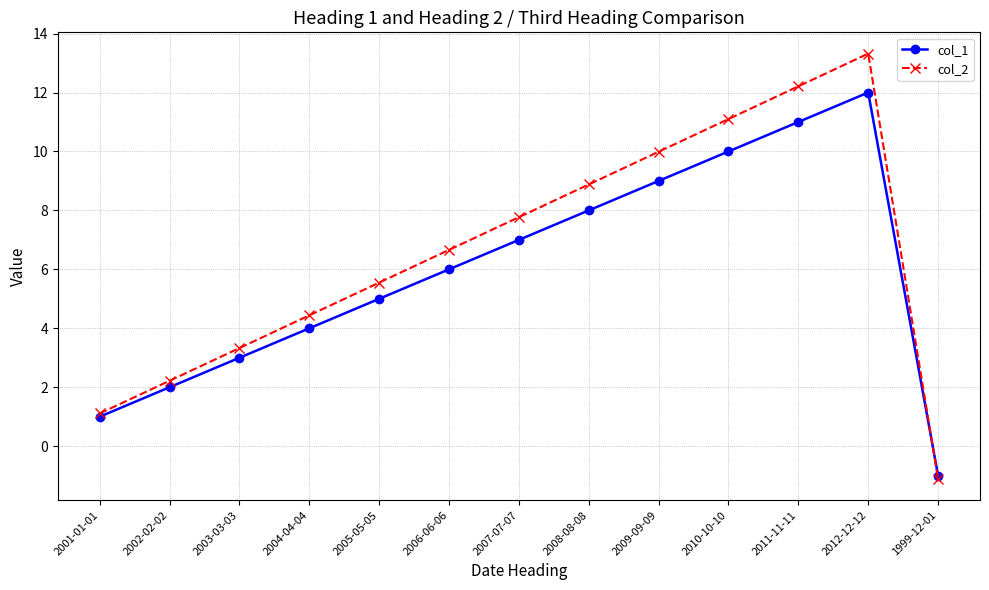

What is the greatest value displayed?

13.3